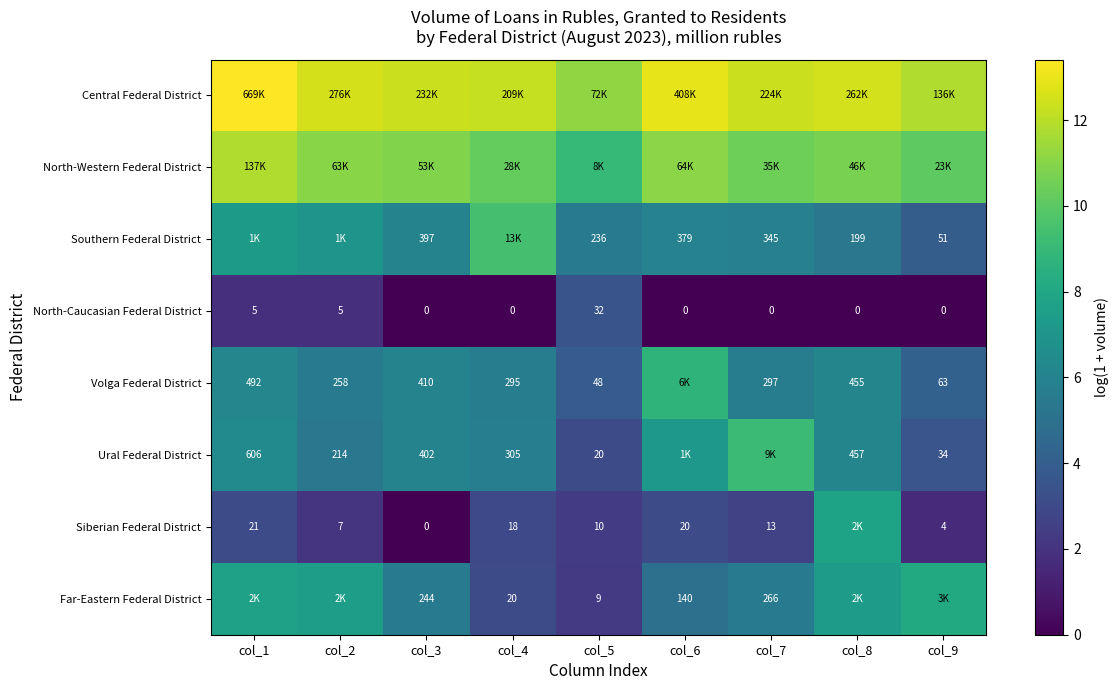

Between col_6 and col_3, which is larger?

col_6